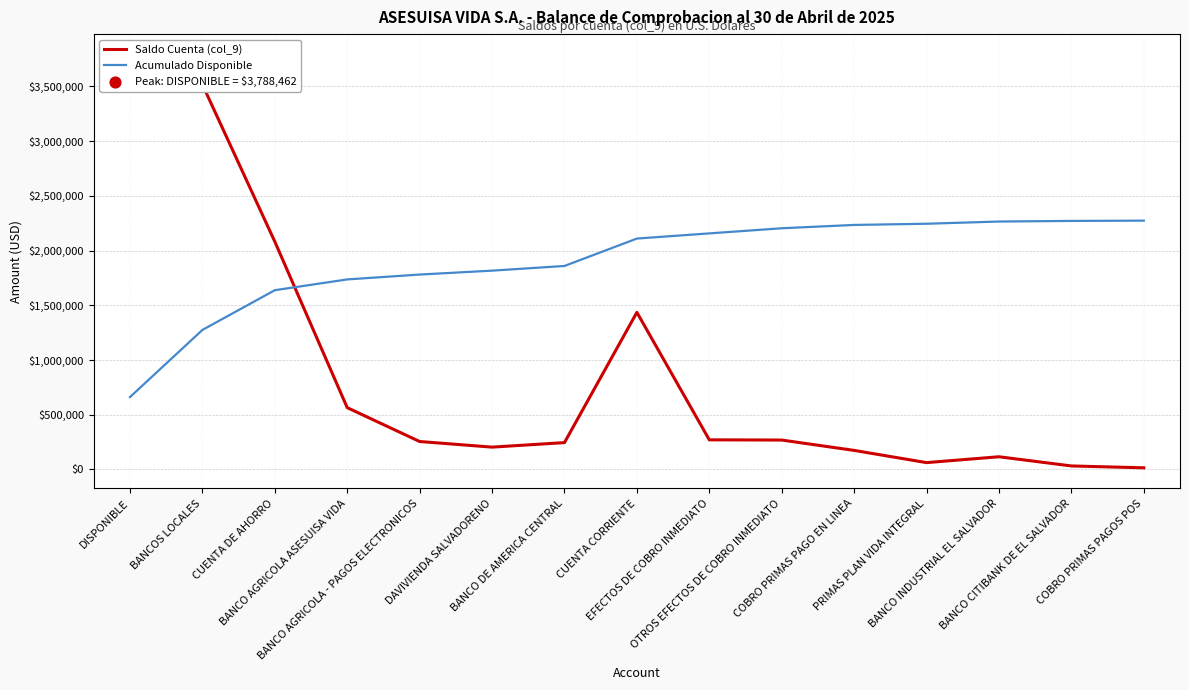

What are all the series names shown in the legend?

Saldo Cuenta (col_9), Acumulado Disponible